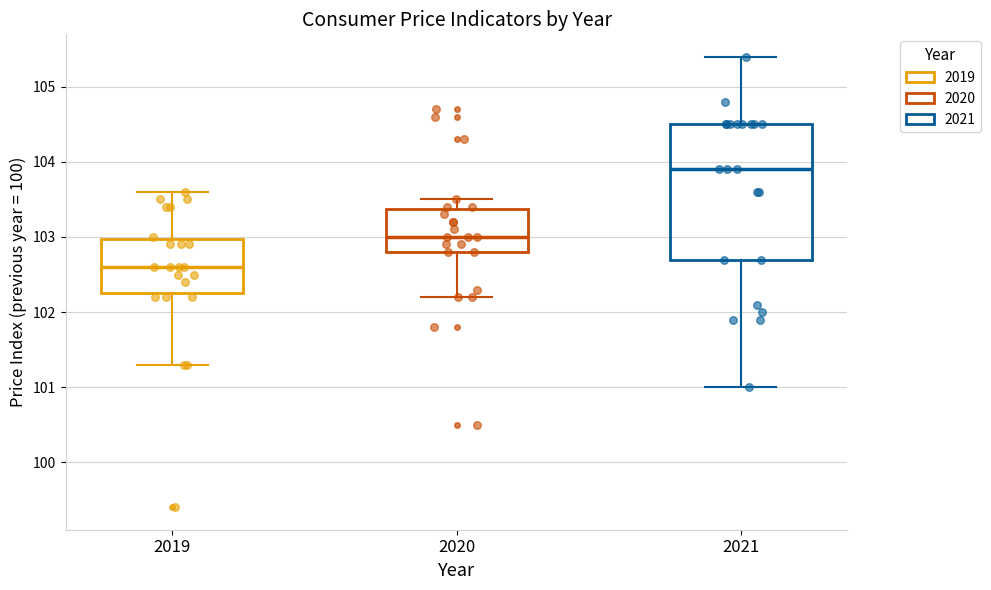

Reading left to right, transcribe this box plot: for each box, give where its median line is, the range the box spans, and where its two whiskers end, as read against the y-axis. The values are not printed on the chart, so give them approximately, as read against the axis.

2019: median 102.6, box 102.3 to 103.0, whiskers 101.3 to 103.6
2020: median 103.0, box 102.8 to 103.4, whiskers 102.2 to 103.5
2021: median 103.9, box 102.7 to 104.5, whiskers 101.0 to 105.4